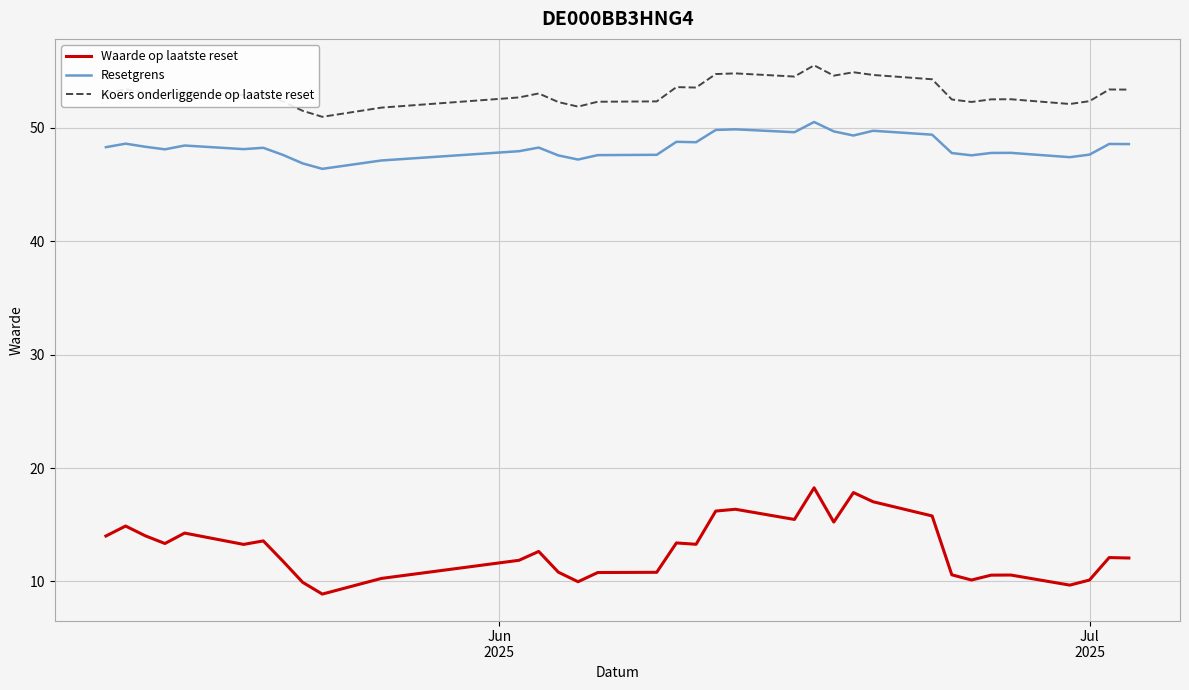

True or false: Resetgrens has more than 0 points higher than both neighbors.

True